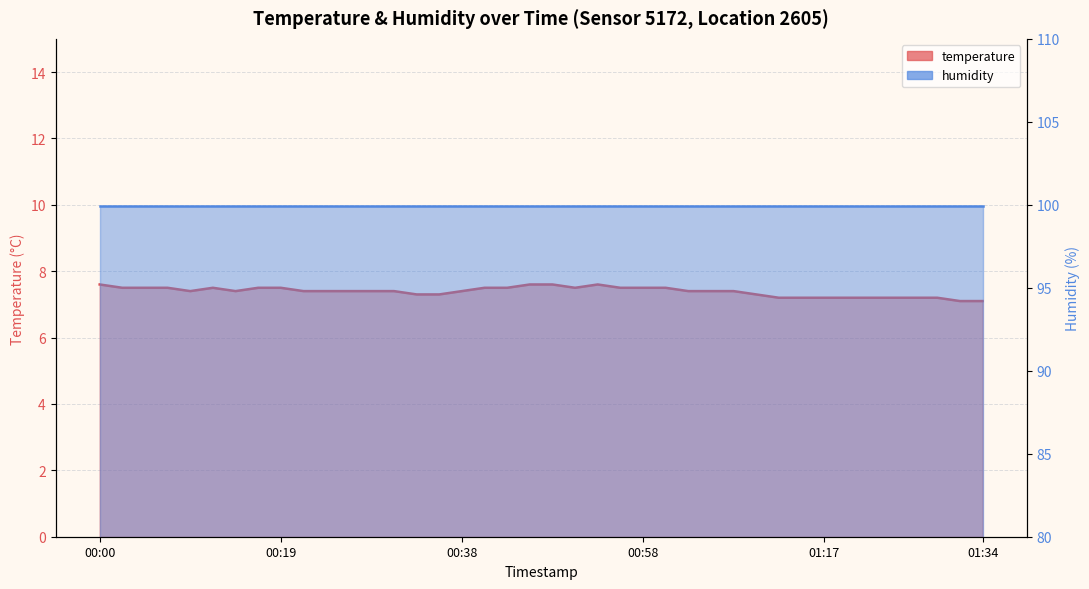

What is the change in value from 2024-01-25T00:02:31 to 2024-01-25T00:34:03?

-0.2